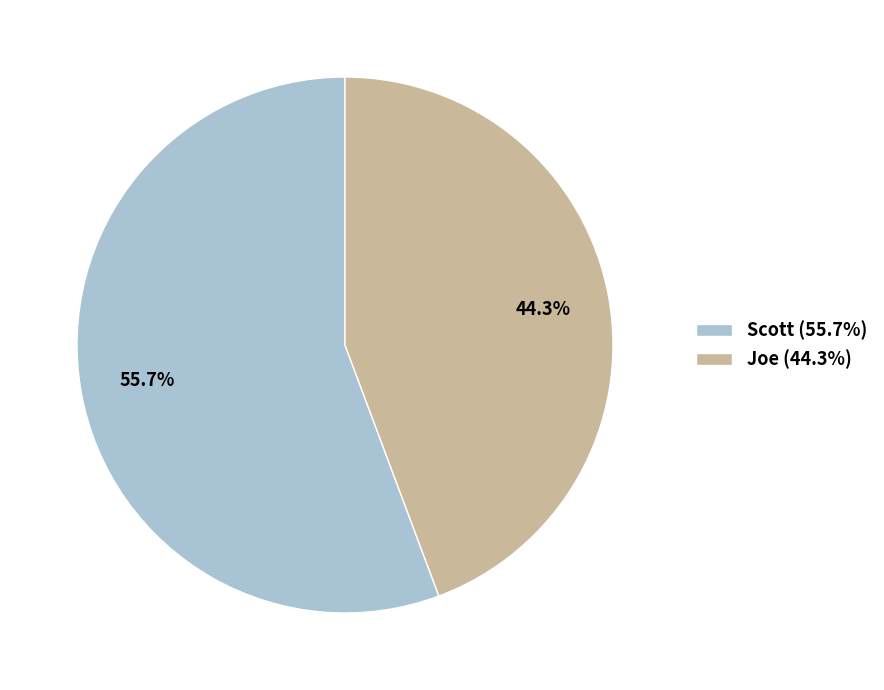

To the nearest percent, what portion does Joe represent?

44%